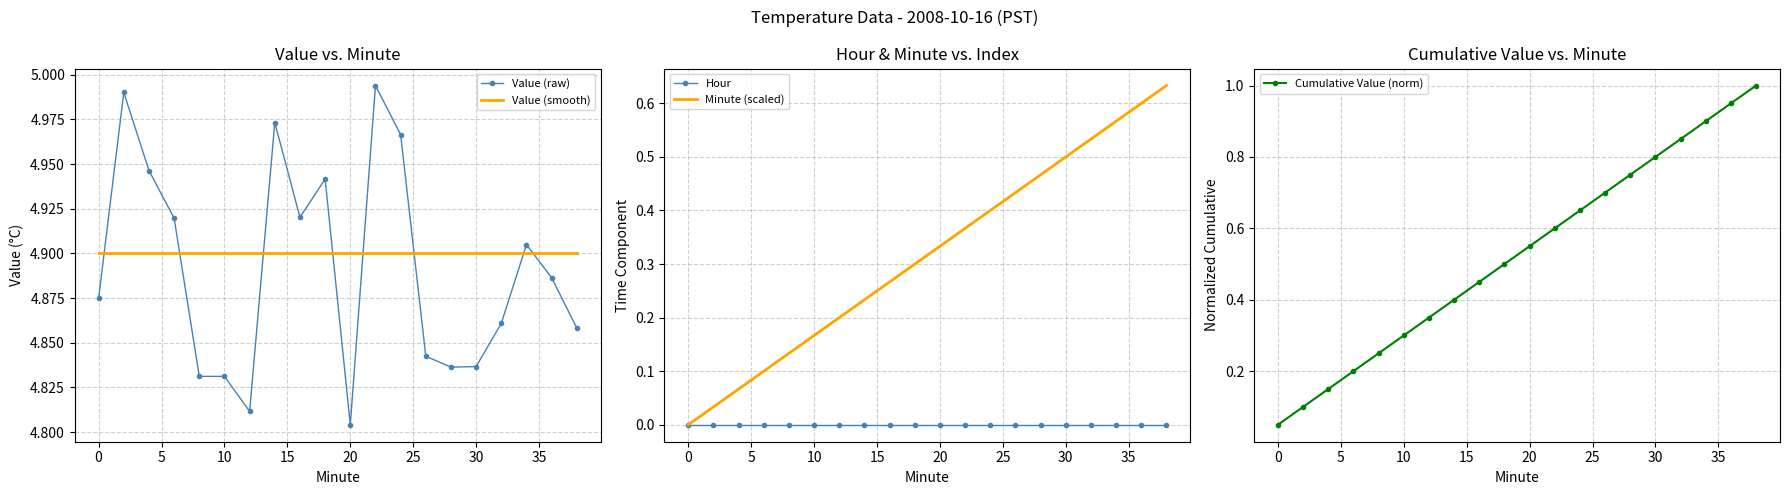

The value of Hour at 30 is 0.0. True or false?

True